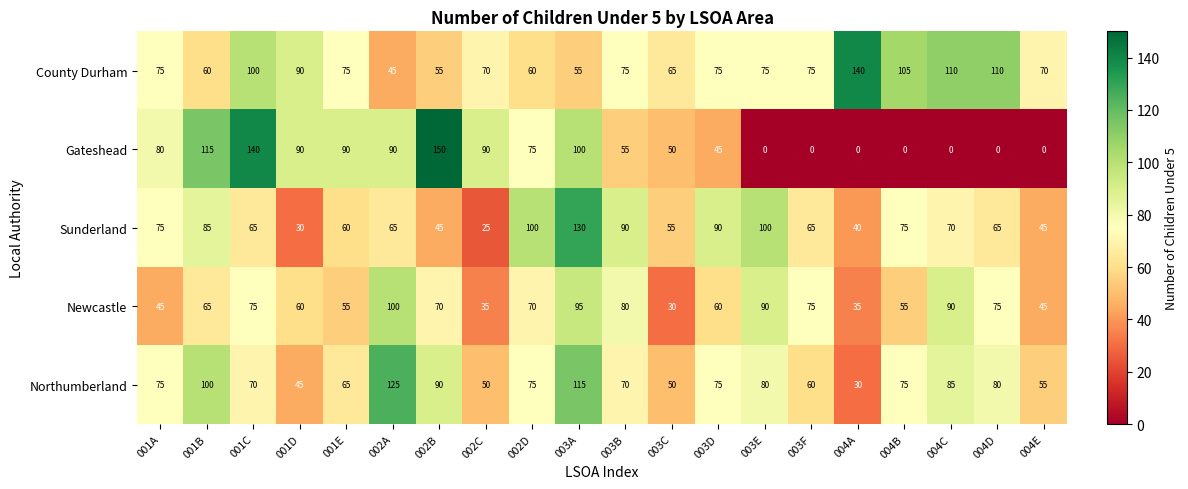

What is the sum of the Northumberland values at 004D and 001C?

150